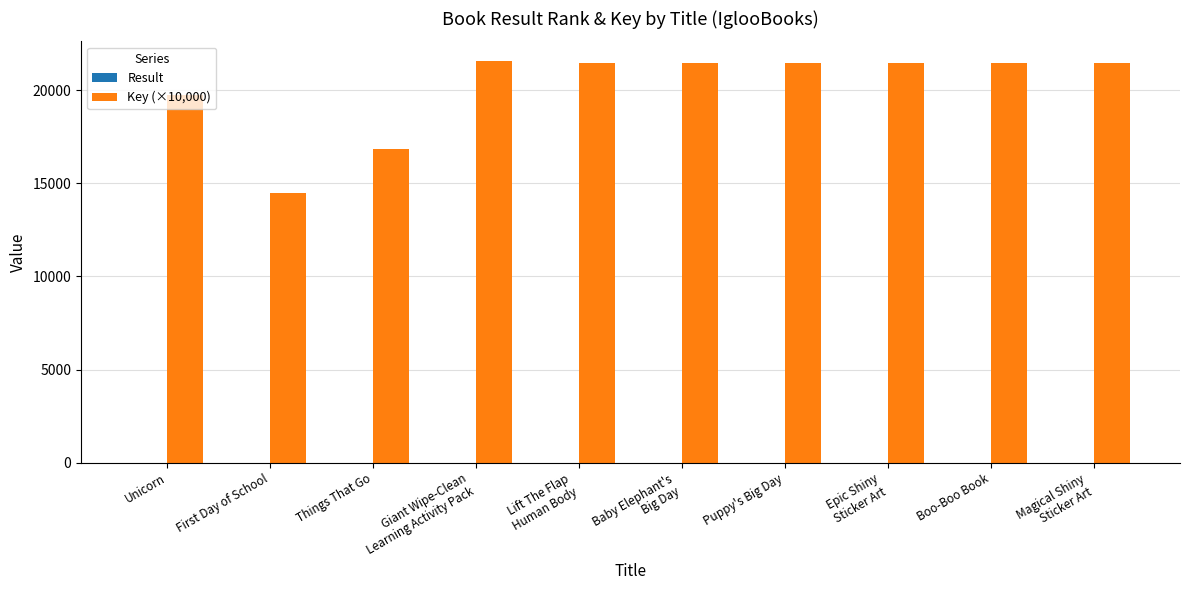

What is the sum of all Key (×10,000) values?

201288.3